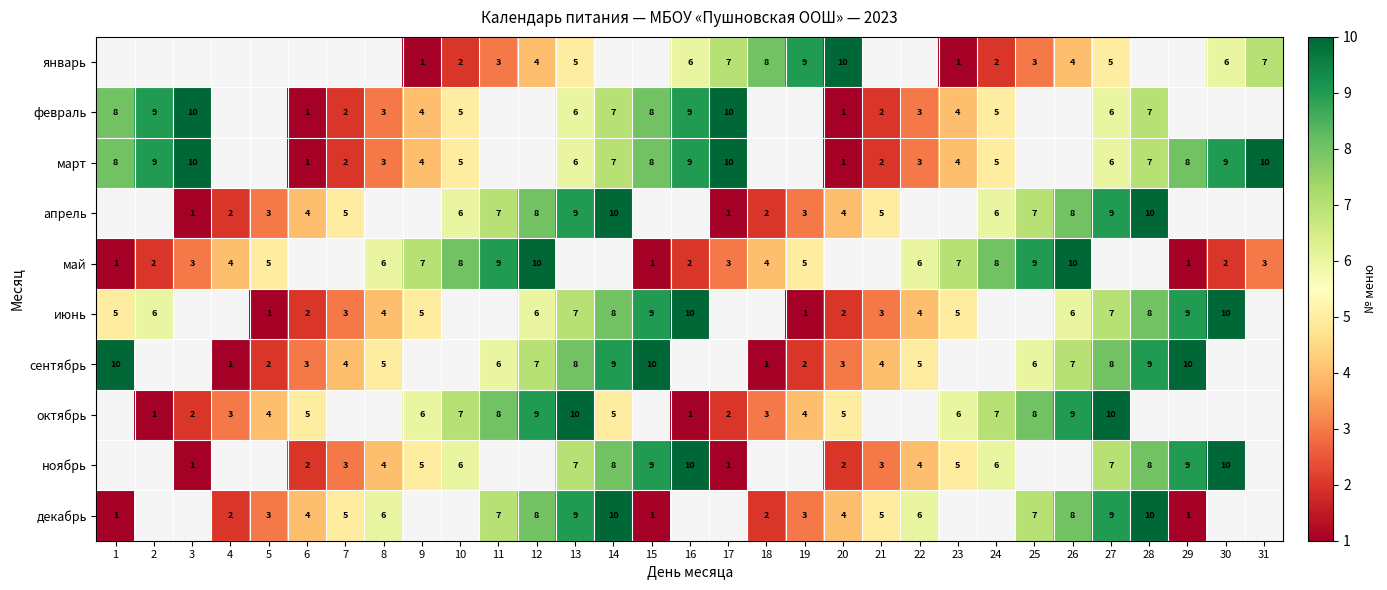

How many categories are shown in the chart?

31